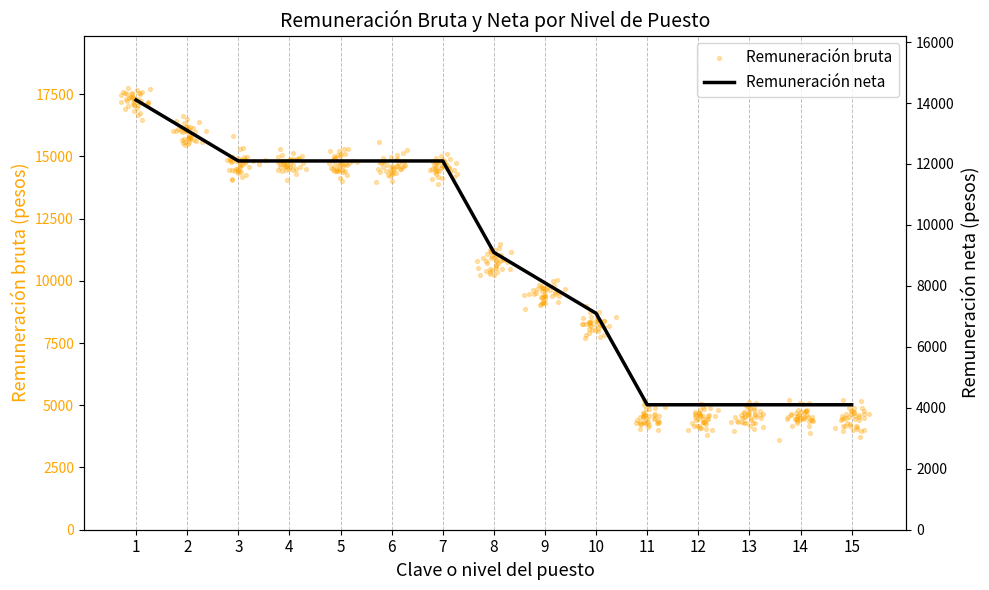

Approximately how many times larger is the value at 11 compared to 4?

0.3